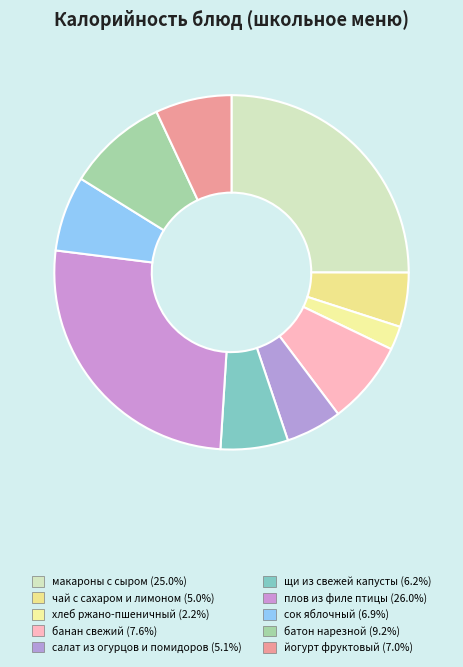

Is it true that батон нарезной is 9% of the pie?

True